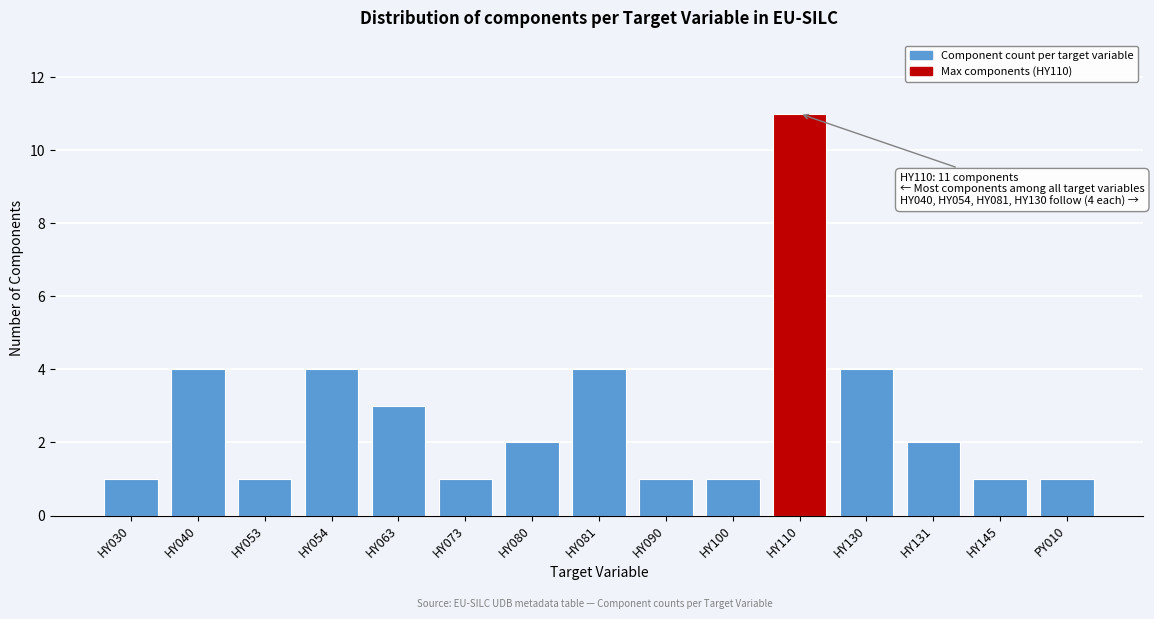

Reading left to right, transcribe all the data shown in this chart.

1	4	1	4	3	1	2	4	1	1	11	4	2	1	1